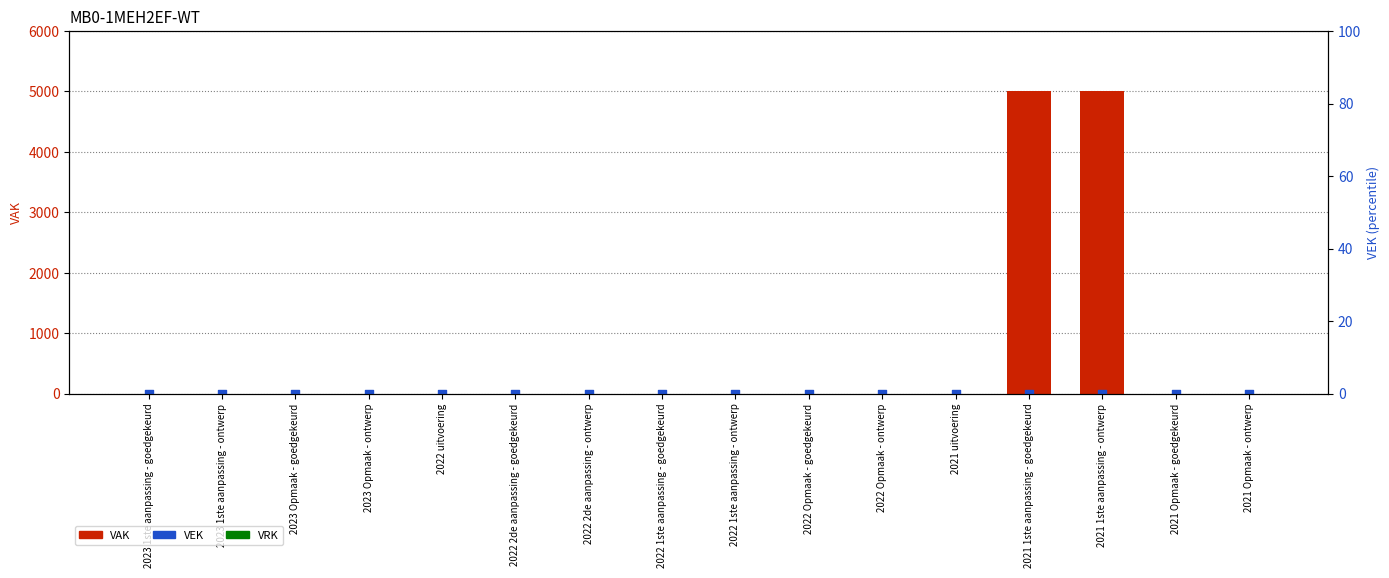

At how many categories does at least one series exceed 3511?

2